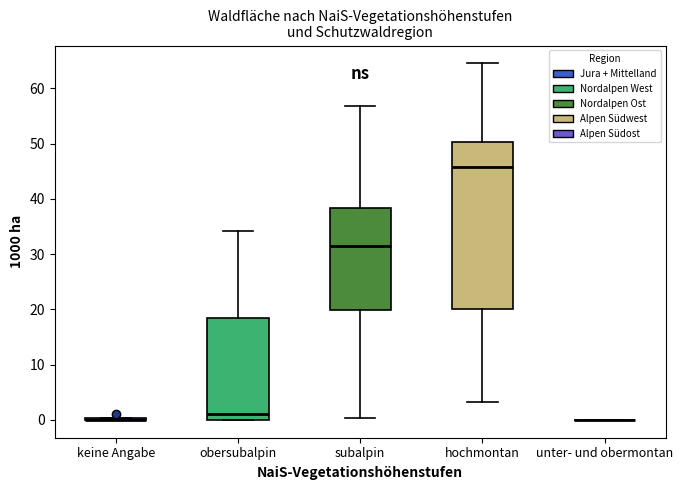

Reading left to right, transcribe this box plot: for each box, give where its median line is, the range the box spans, and where its two whiskers end, as read against the y-axis. The values are not printed on the chart, so give them approximately, as read against the axis.

keine Angabe: box collapsed to a line at 0, whiskers 0 to 0
obersubalpin: median 1, box 0 to 19, whiskers 0 to 34
subalpin: median 31, box 20 to 38, whiskers 0 to 57
hochmontan: median 46, box 20 to 50, whiskers 3 to 65
unter- und obermontan: box collapsed to a line at 0, whiskers 0 to 0